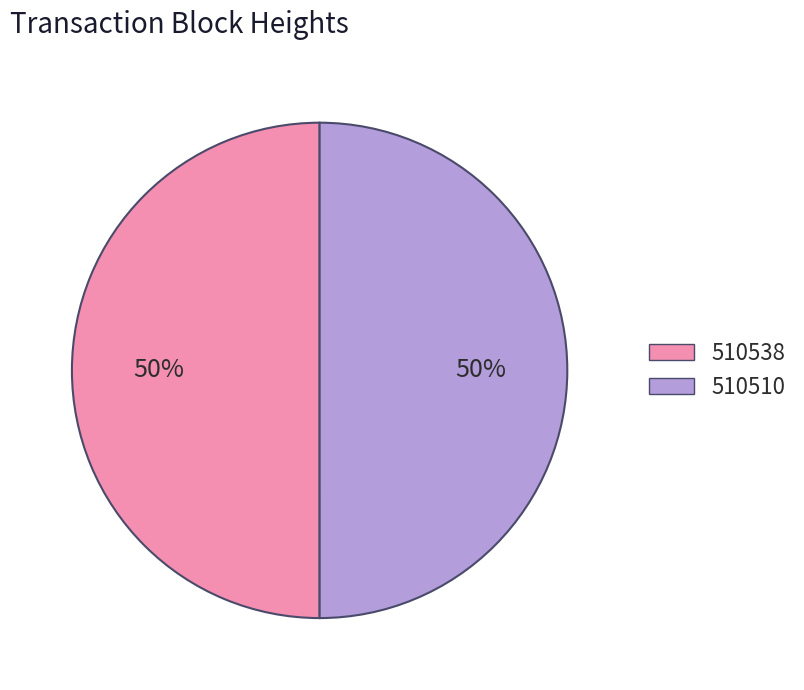

How many slices are in this pie chart?

2